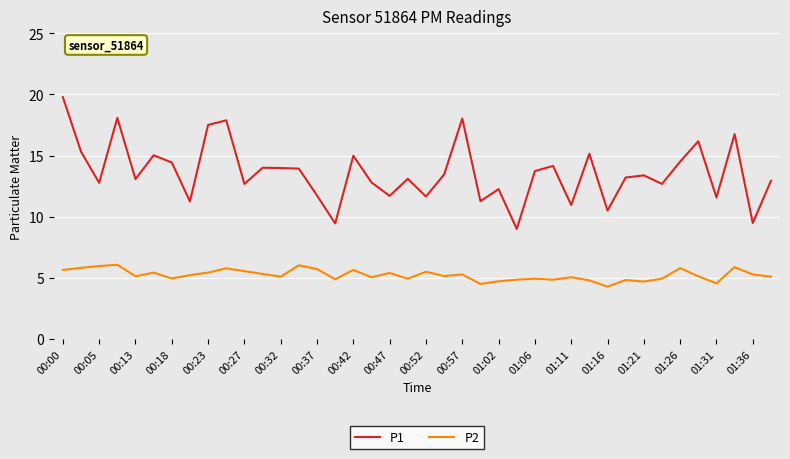

In P2, how many points are higher than both neighbors (excluding endpoints)?

13